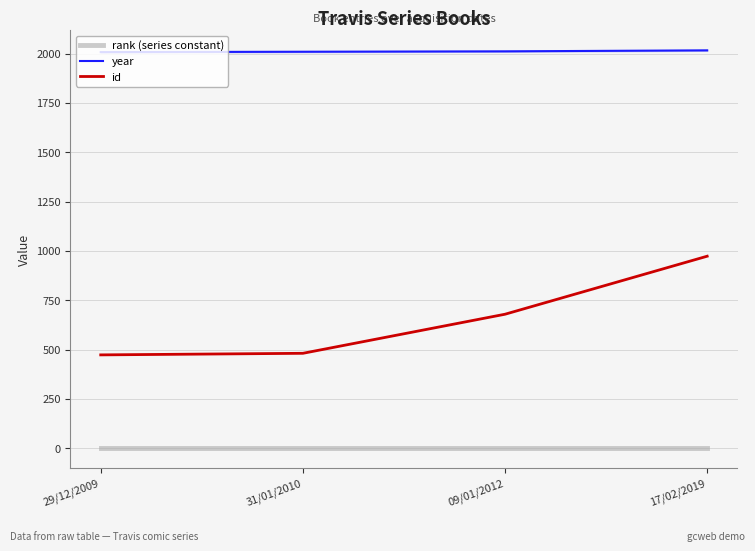

Which has a higher value, 29/12/2009 or 31/01/2010?

29/12/2009